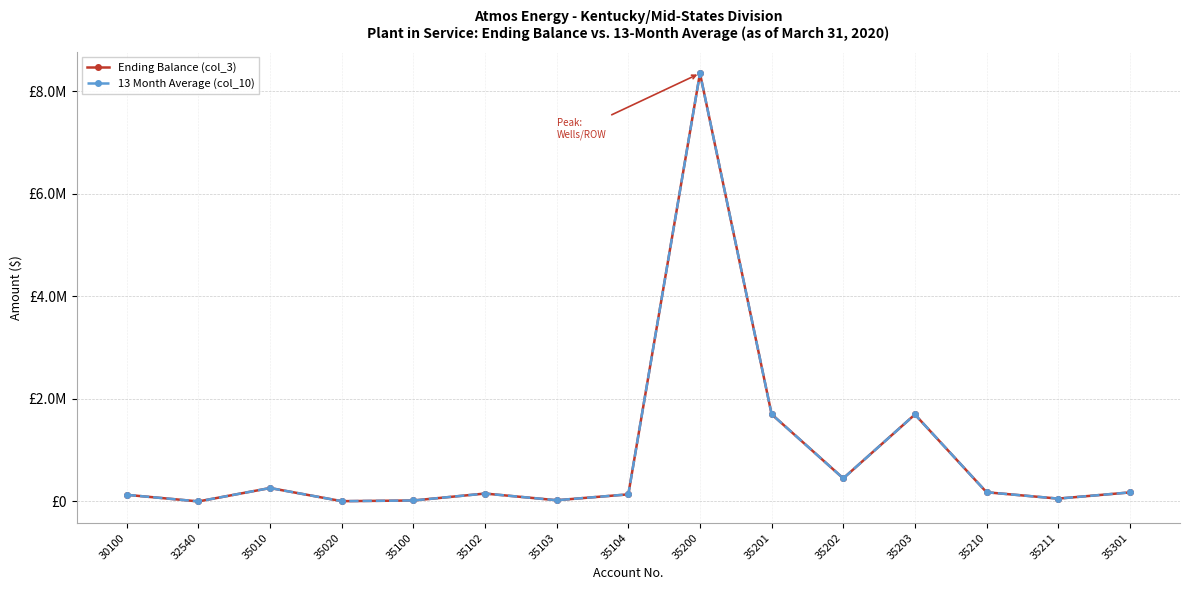

Reading left to right, transcribe all the data shown in this chart.

Ending Balance (col_3): 128182.4	0.0	261126.7	4681.6	17916.2	153261.3	23138.4	137442.5	8346911.1	1699998.5	449309.1	1694833.0	178530.1	54614.3	175350.4
13 Month Average (col_10): 128182.4	0.0	261126.7	4681.6	17916.2	153261.3	23138.4	137442.5	8348395.5	1699998.5	449309.1	1694833.0	178530.1	54614.3	175350.4